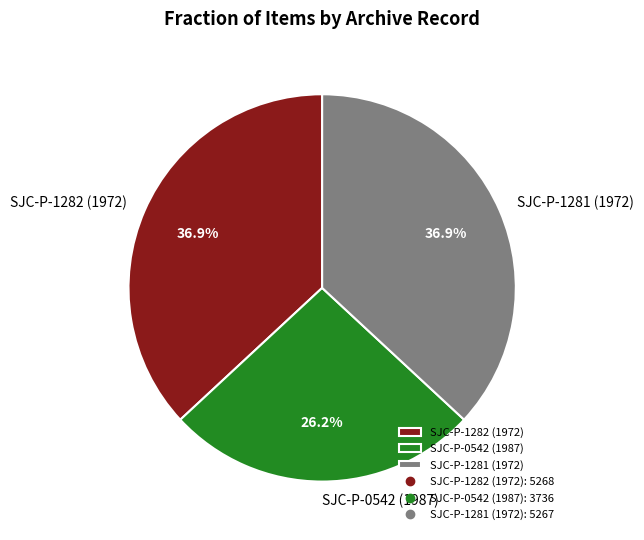

Does SJC-P-1282 (1972) represent more than half of the total?

No